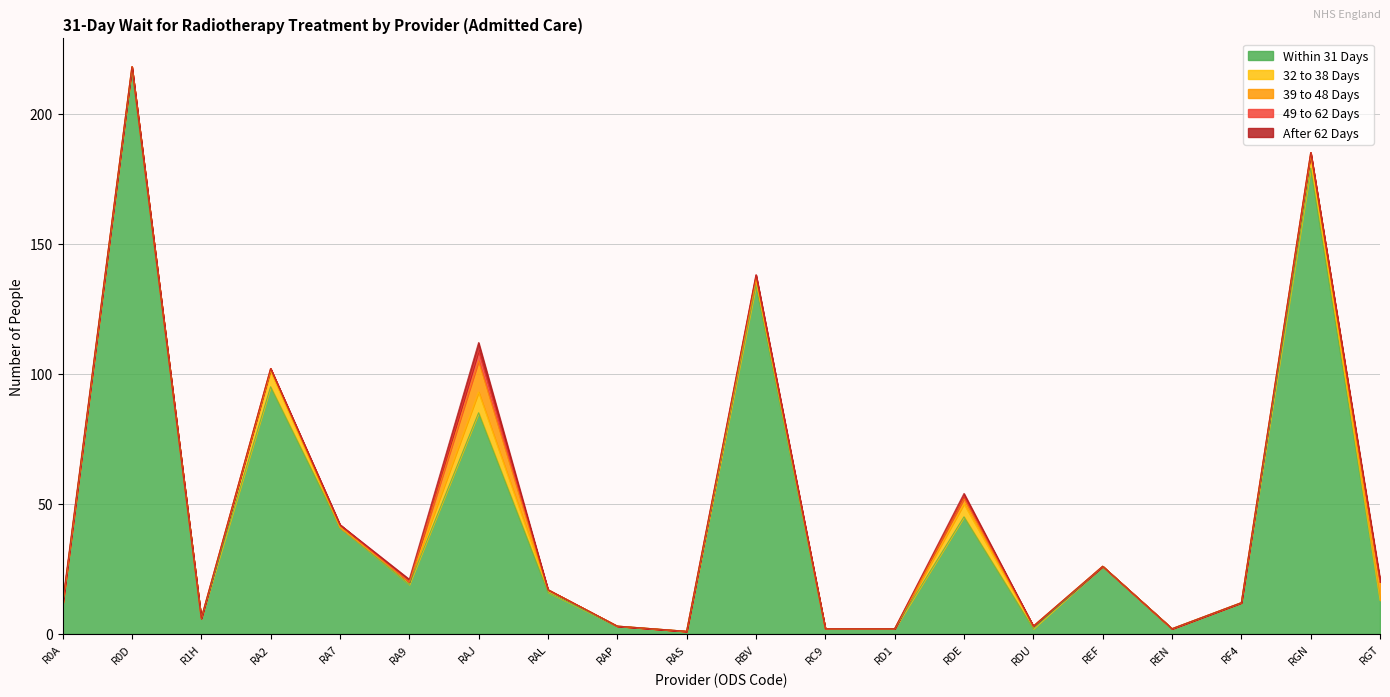

List the series in order of their peak value, highest first.

Within 31 Days, 39 to 48 Days, 32 to 38 Days, 49 to 62 Days, After 62 Days